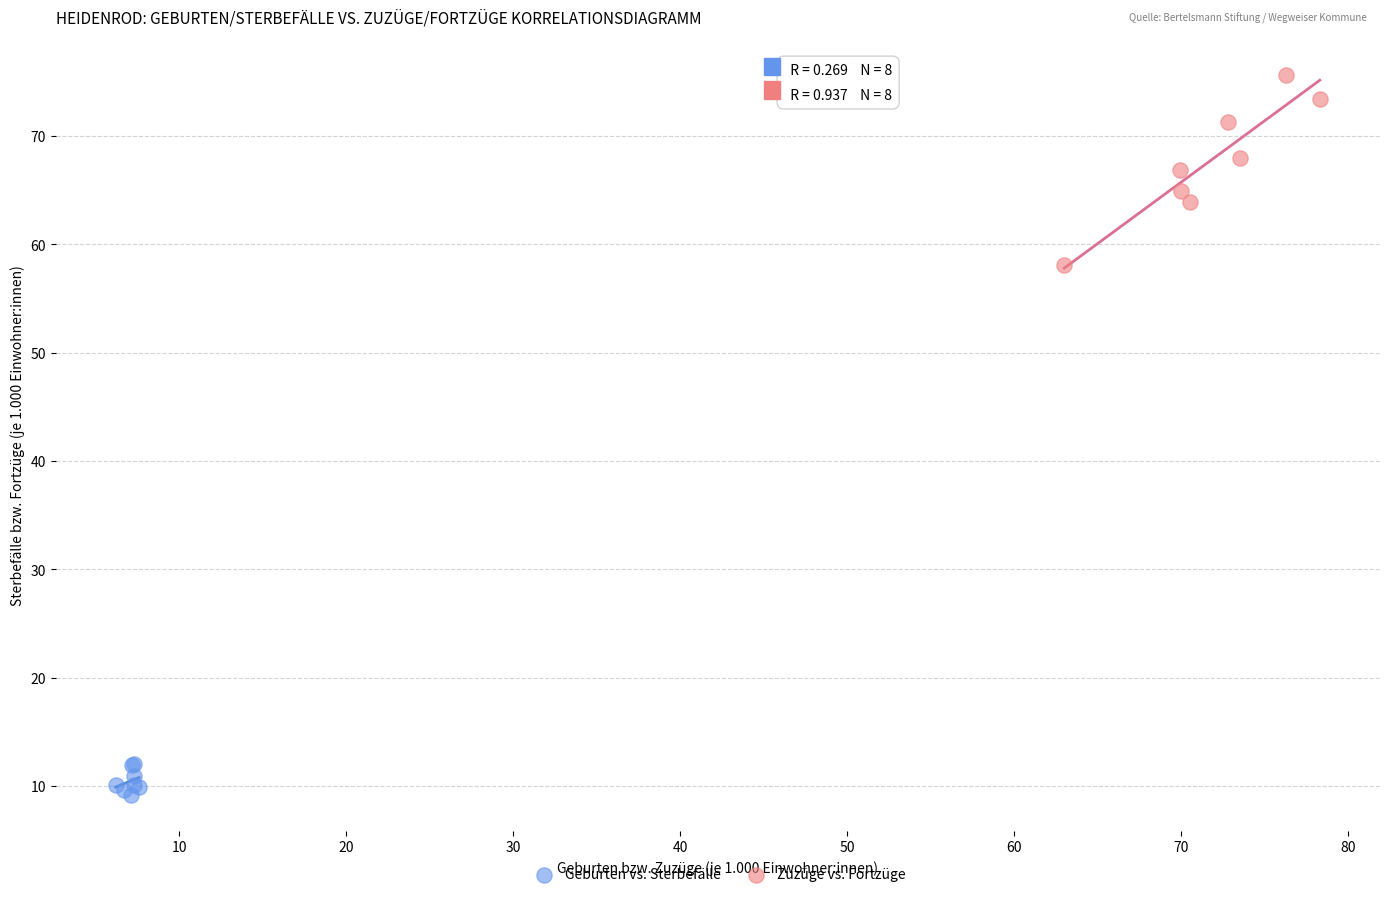

Which series contains the lowest Y value?

Geburten vs. Sterbefälle